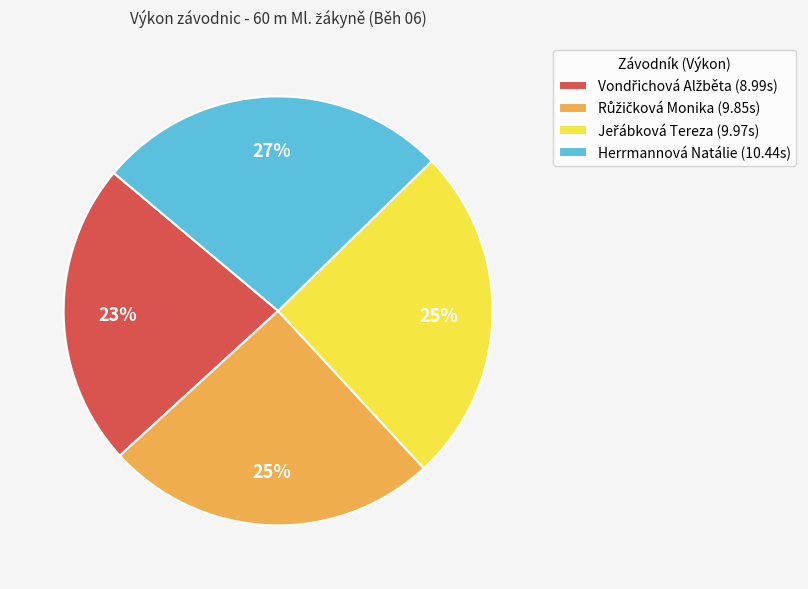

Does Herrmannová Natálie (10.44s) account for over 50% of the chart?

No